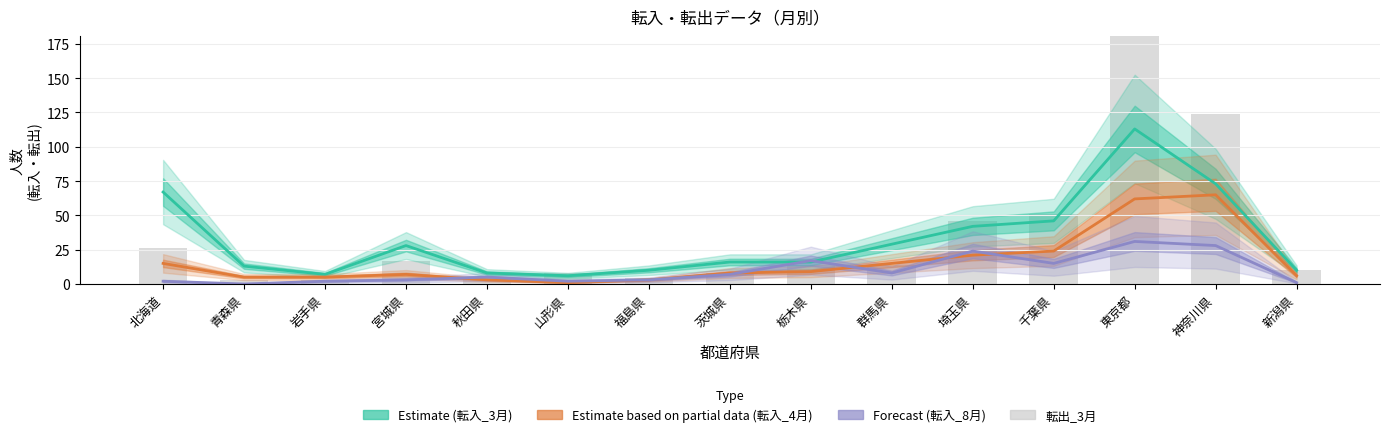

Which series has the largest total across all categories?

転出_3月